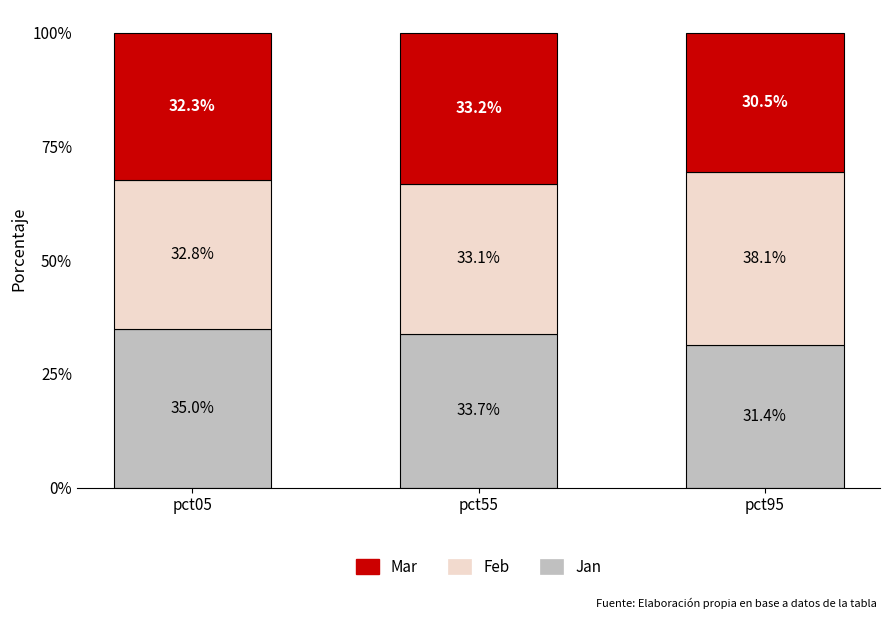

How many bars are there in total?

3